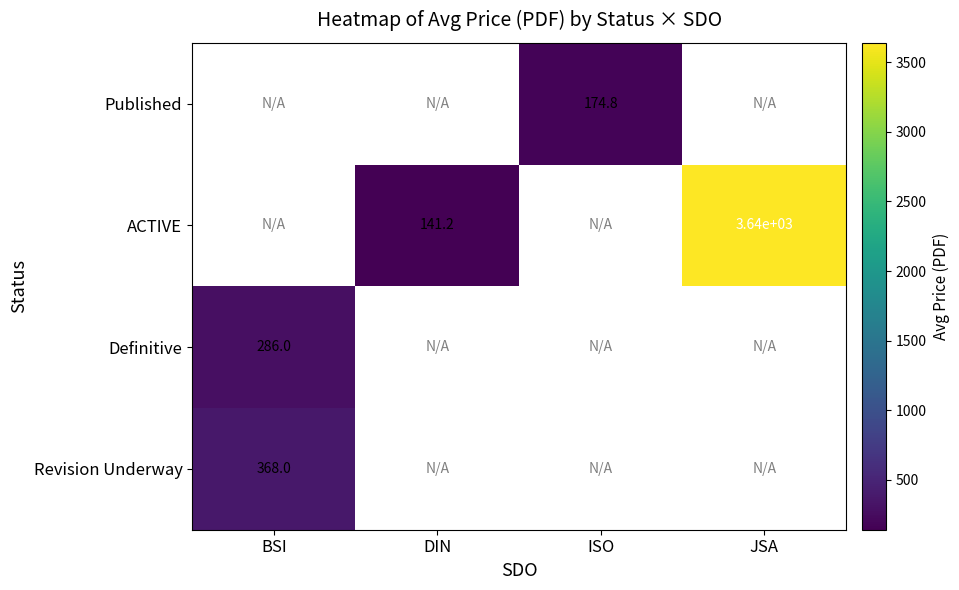

The ACTIVE series shows 141.2 at DIN. True or false?

True